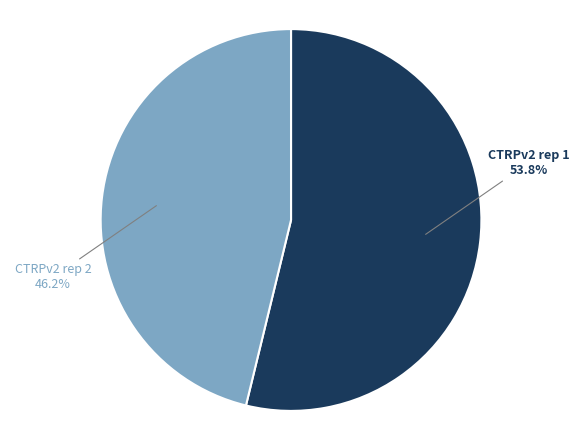

Between CTRPv2 rep 1 and CTRPv2 rep 2, which is larger?

CTRPv2 rep 1